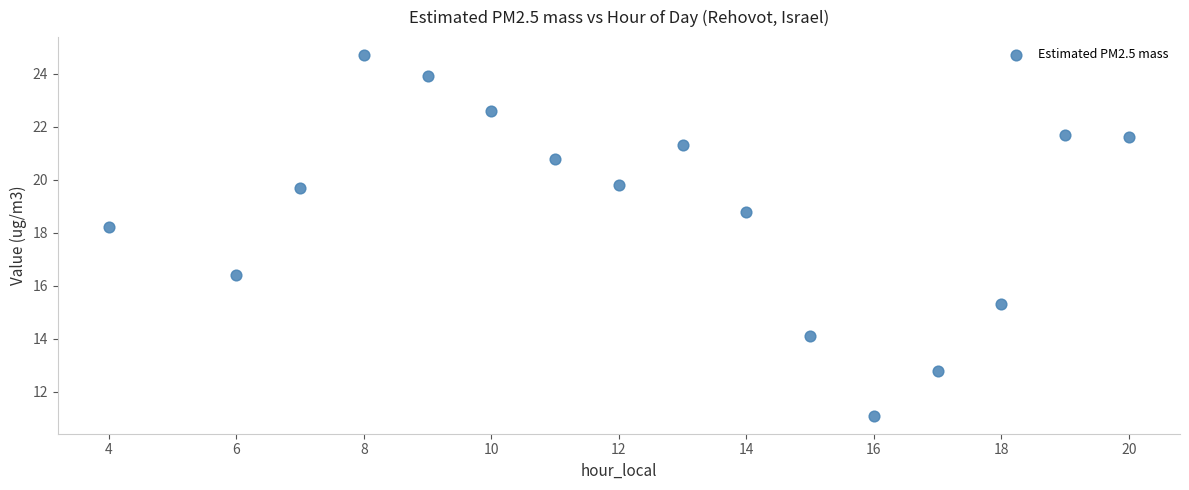

What Y value in the scatter plot is closest to 17?

16.4